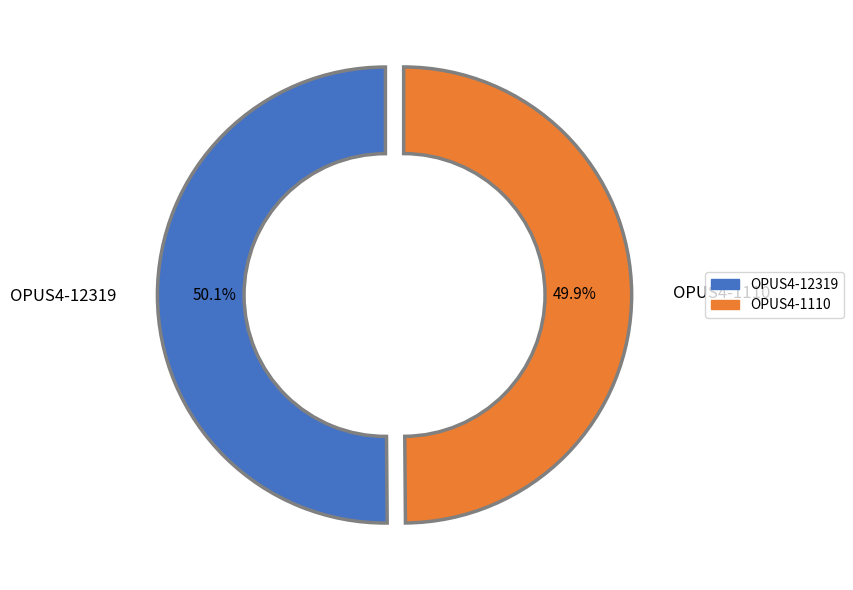

Is it true that OPUS4-12319 is 36% of the pie?

False